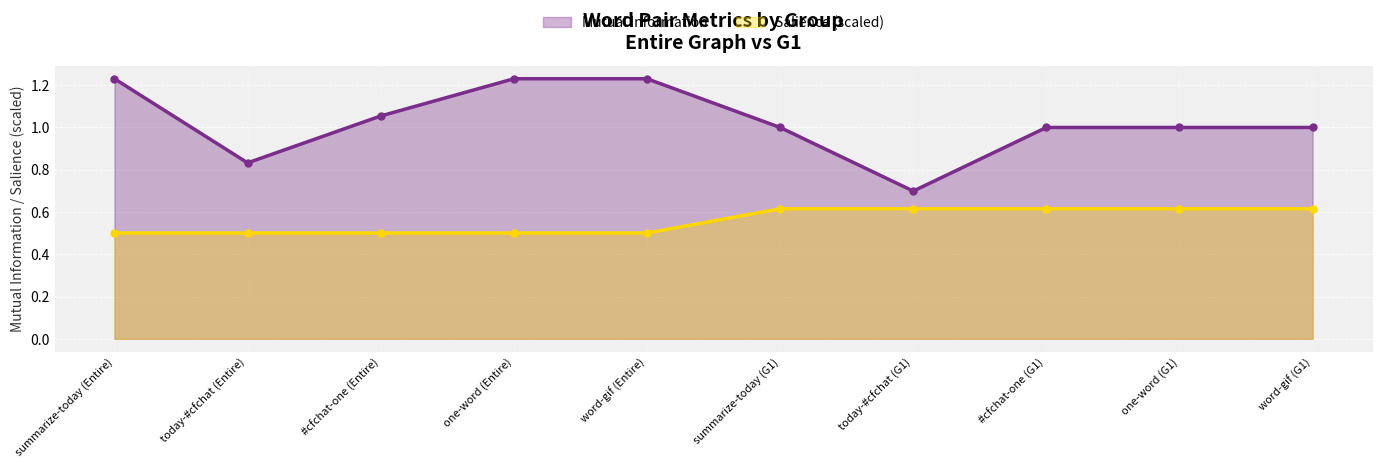

Which category has the lowest value in the Salience series?

summarize-today (Entire)